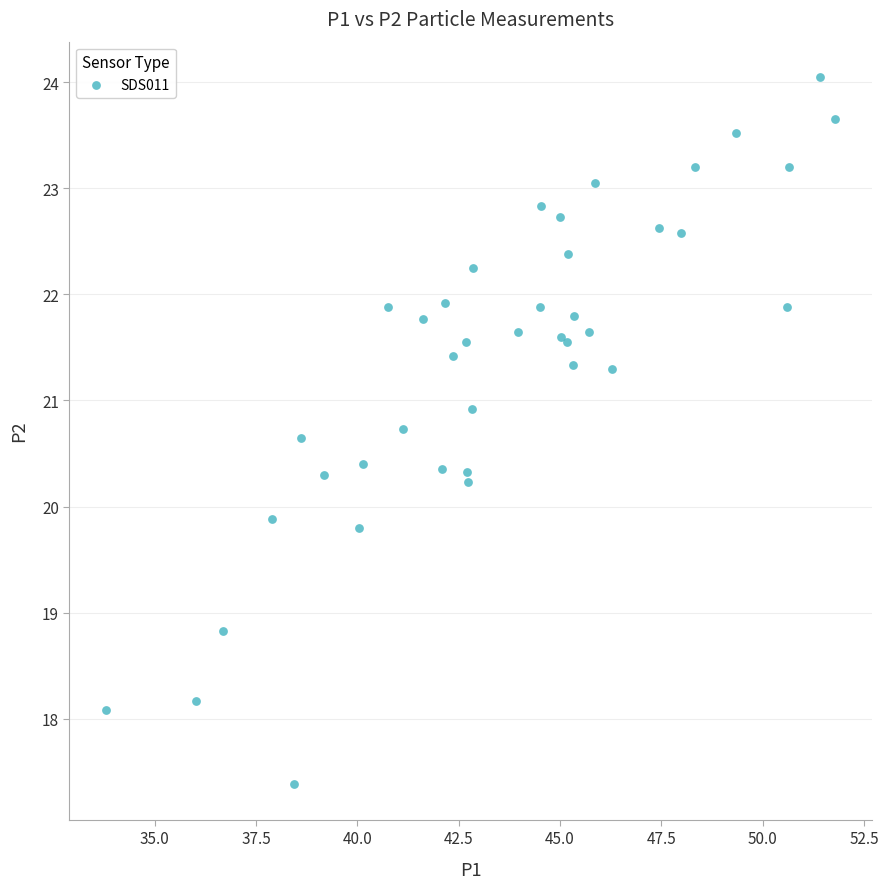

What Y value in the scatter plot is closest to 20?

19.9